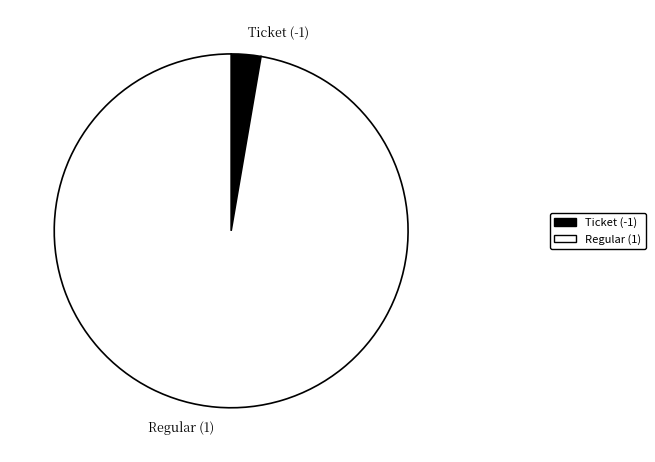

Combined, do Regular (1) and Ticket (-1) account for over 50%?

Yes